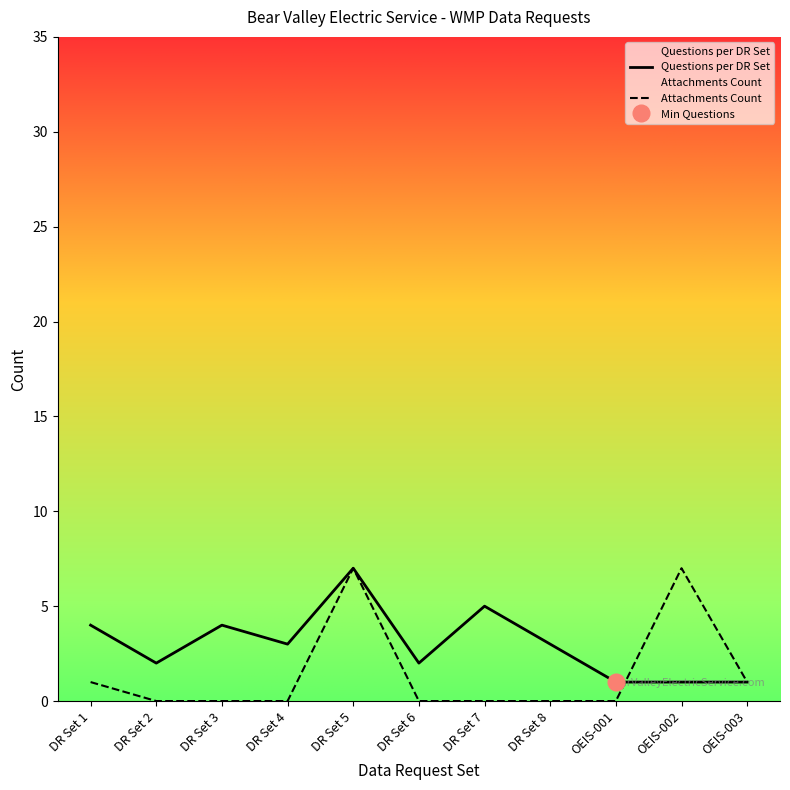

Is the value of Questions per DR Set at OEIS-001 greater than the value of Attachments Count at DR Set 7?

Yes